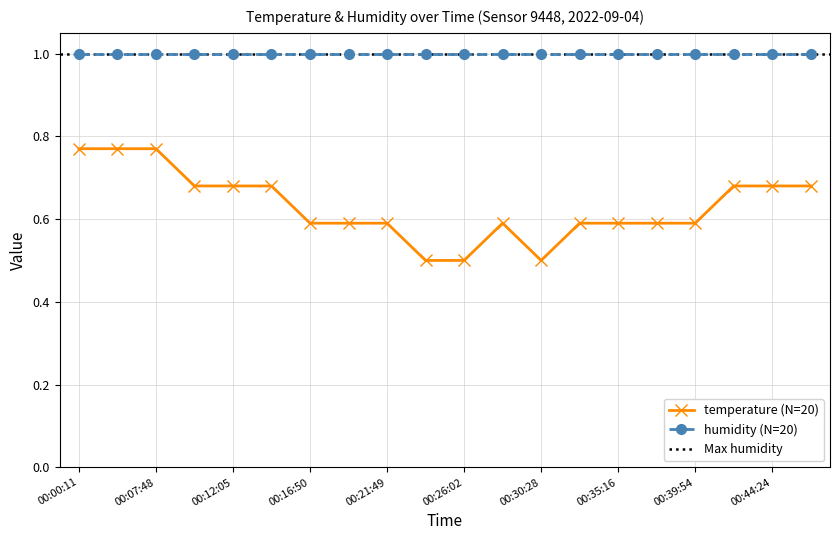

Rank the categories by value from highest to lowest.

00:00:11, 00:05:47, 00:07:48, 00:10:03, 00:12:05, 00:15:20, 00:42:12, 00:44:24, 00:47:05, 00:16:50, 00:19:00, 00:21:49, 00:28:18, 00:33:10, 00:35:16, 00:37:24, 00:39:54, 00:23:48, 00:26:02, 00:30:28